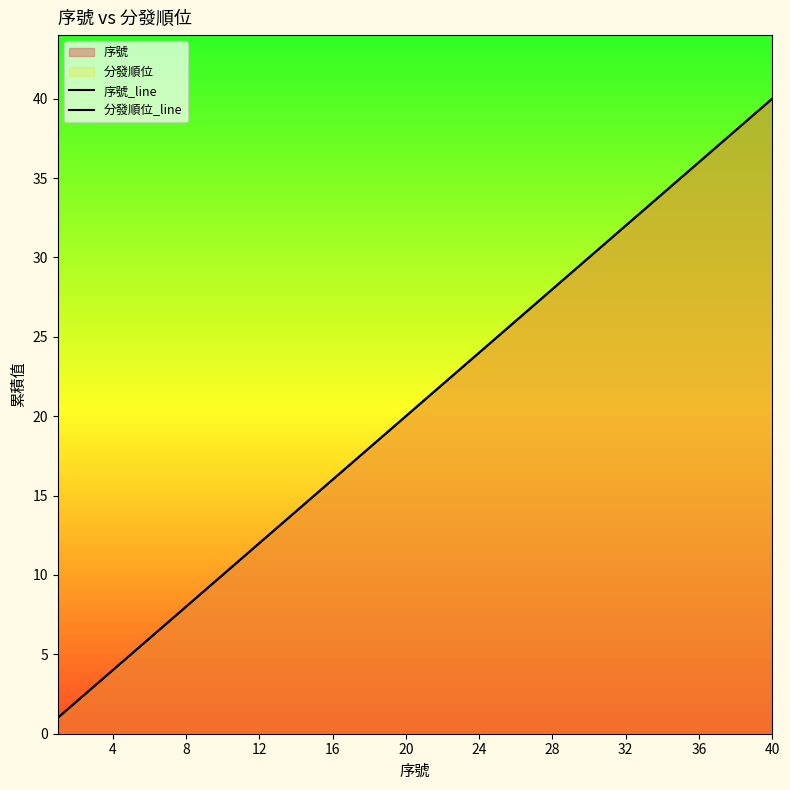

What is the difference between the maximum and minimum values in the 分發順位_line series?

39